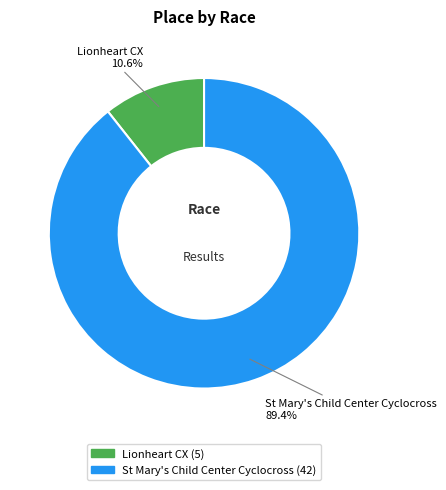

To the nearest percent, what percentage of the pie is Lionheart CX?

11%